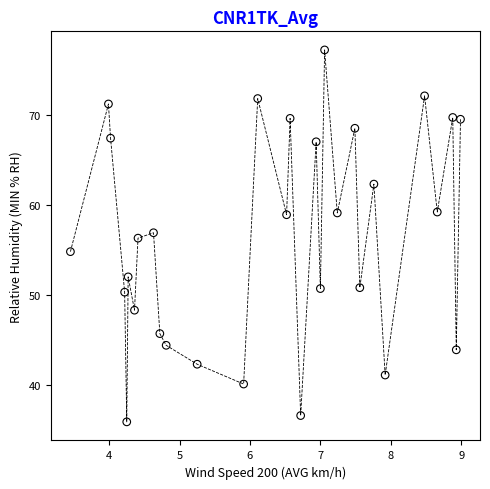

What is the range of Y values (max minus min)?

41.3